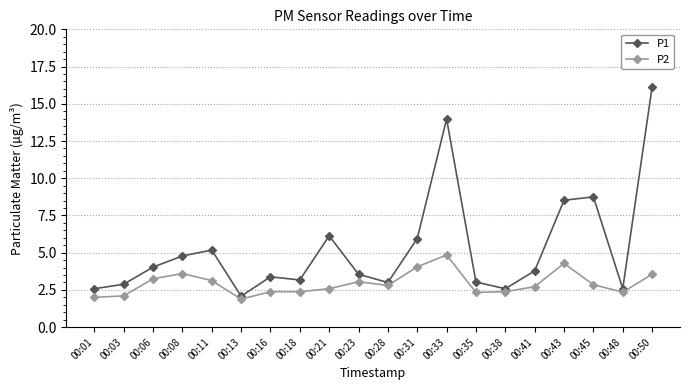

True or false: P1 and P2 intersect in this chart.

False